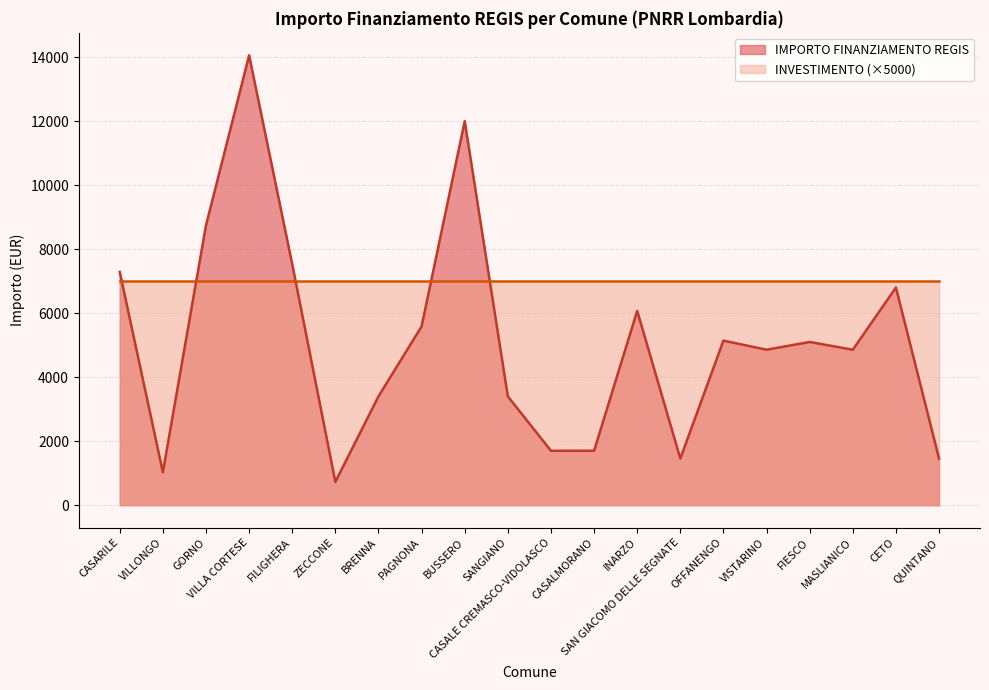

What is the minimum value shown in the chart?

729